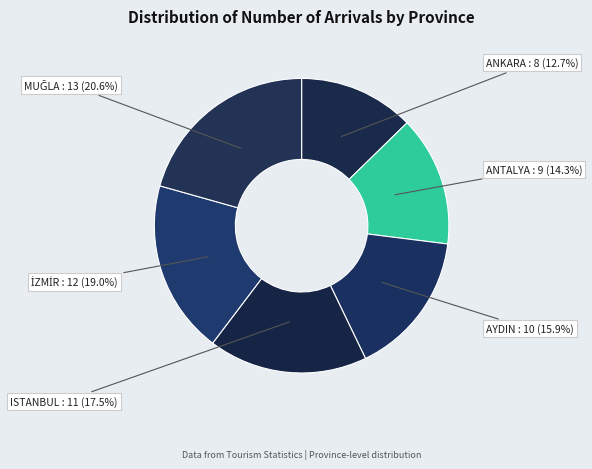

How many slices are in this pie chart?

6